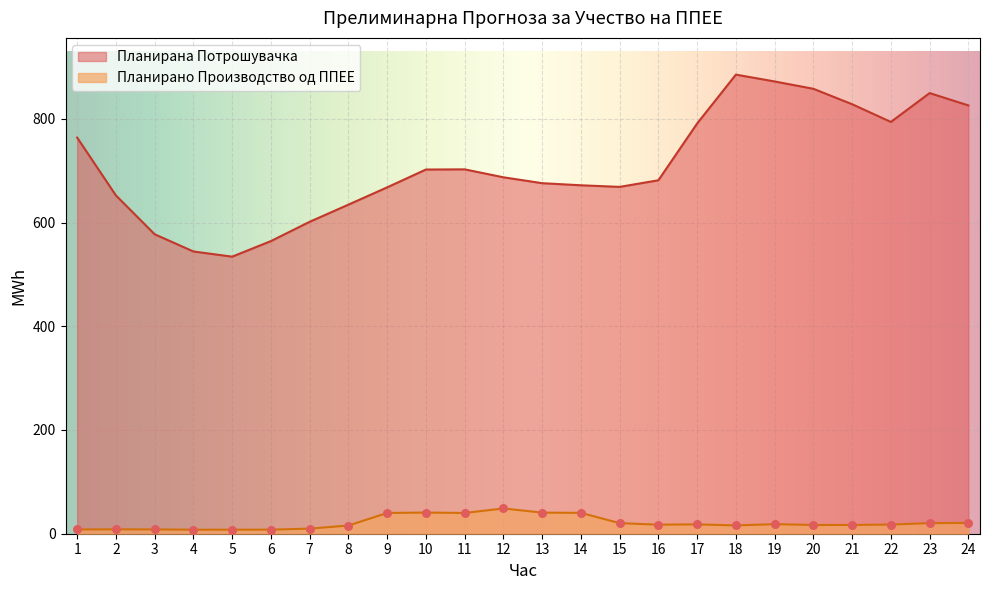

Which series has the widest spread of Y values?

Планирана Потрошувачка